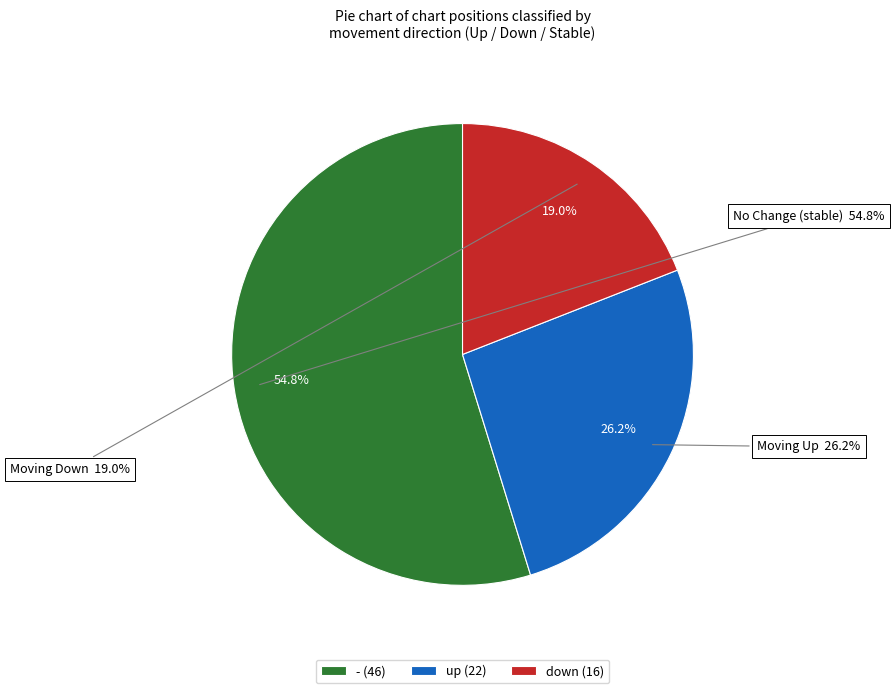

What is the smallest slice in the pie chart?

down